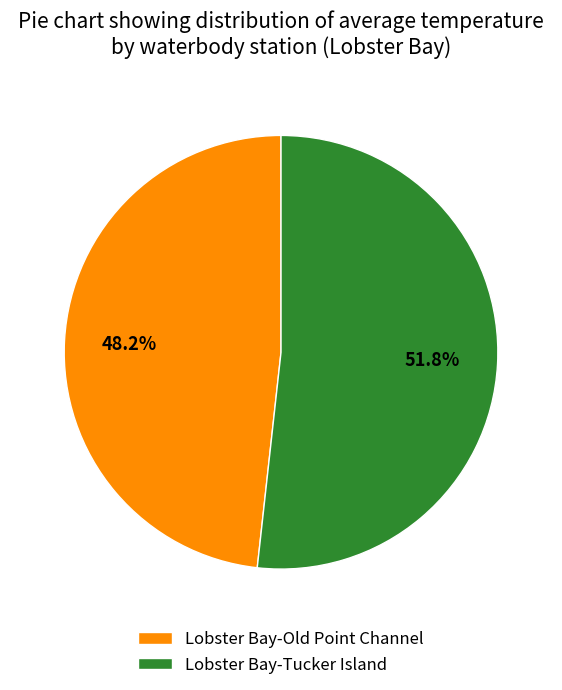

Which slice is the largest?

Lobster Bay-Tucker Island